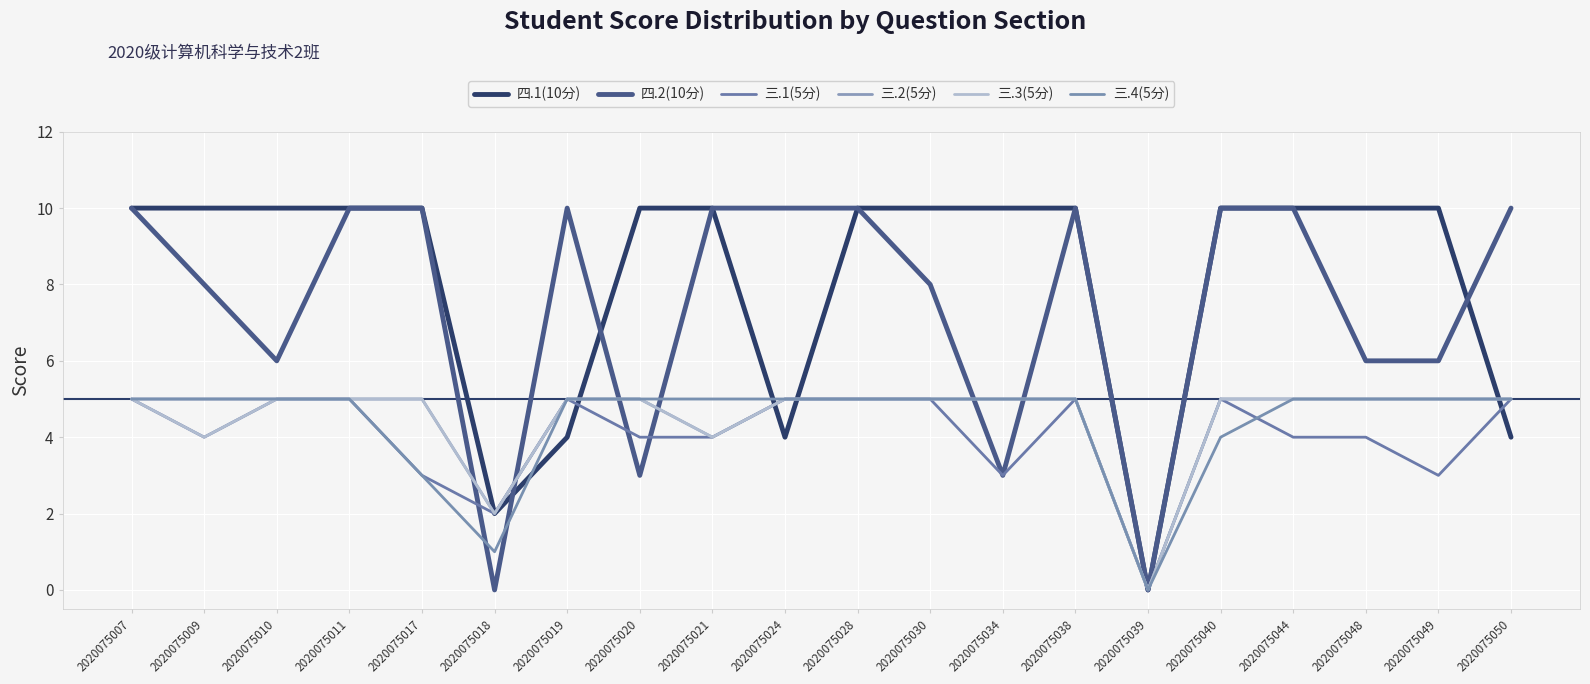

Which category has the lowest value in the 四.1(10分) series?

2020075039